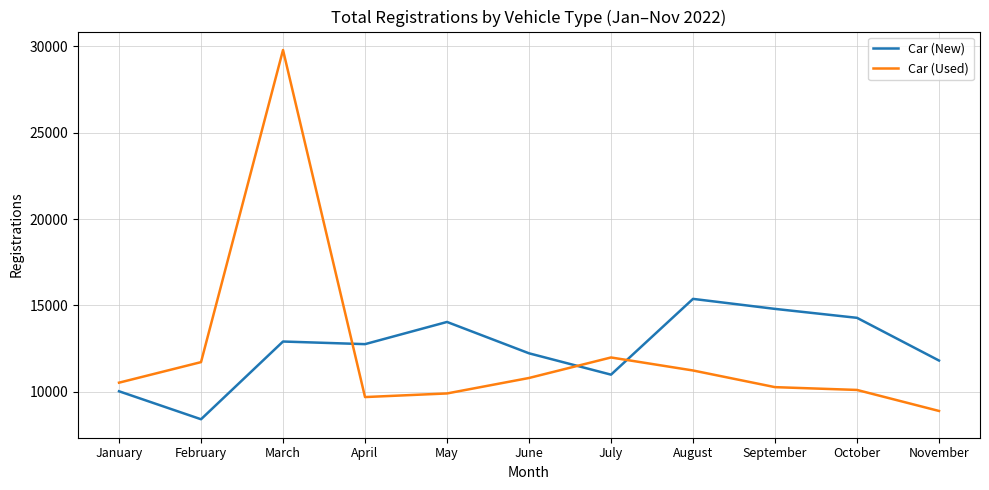

Reading left to right, list all the values displayed in this chart.

Car (New): January=10017	February=8395	March=12900	April=12748	May=14034	June=12217	July=10980	August=15371	September=14791	October=14273	November=11797
Car (Used): January=10515	February=11706	March=29793	April=9681	May=9891	June=10787	July=11976	August=11222	September=10256	October=10094	November=8876